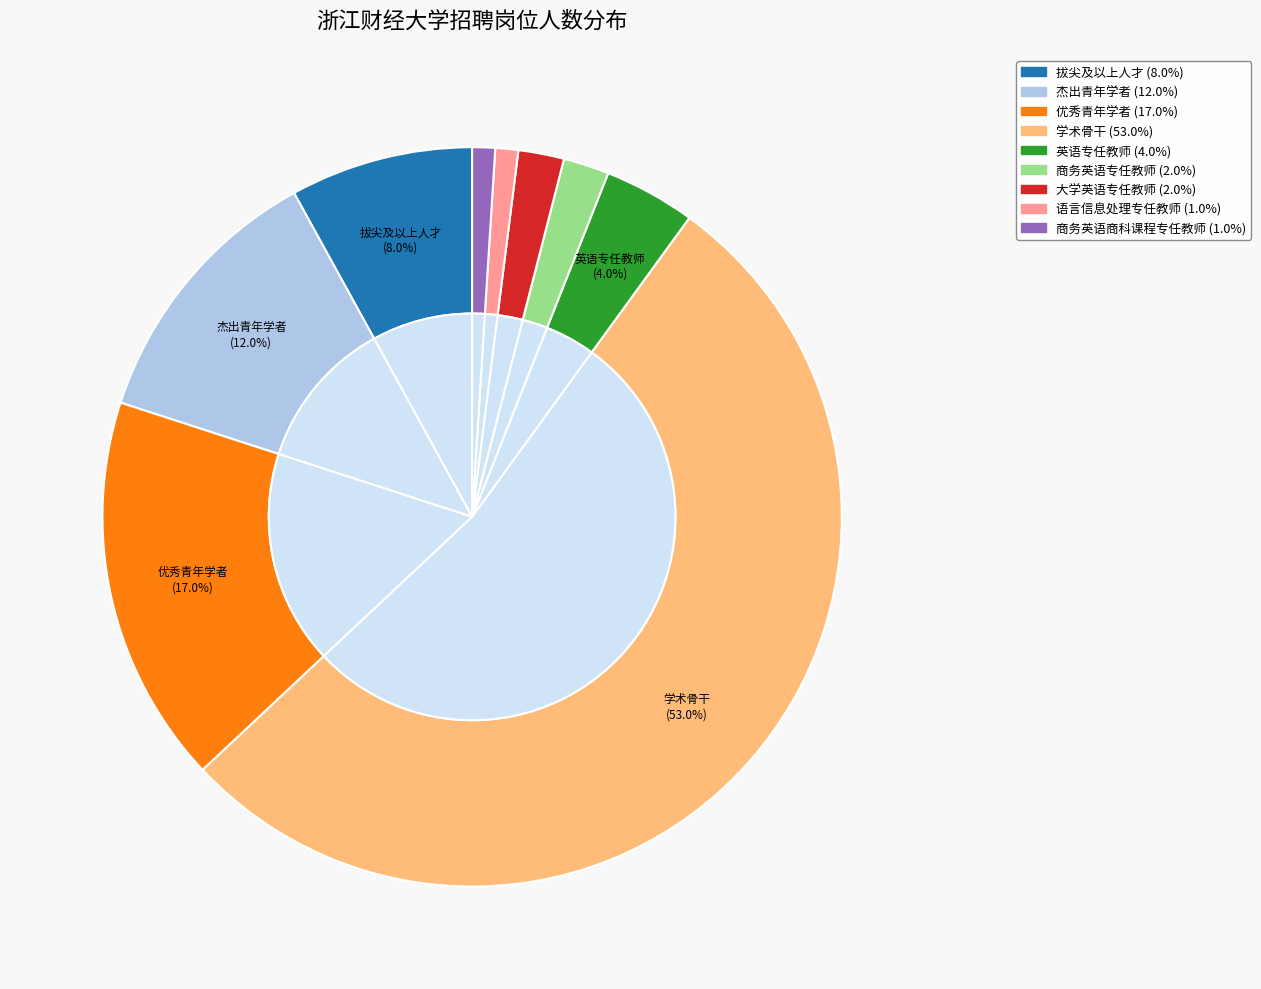

What is the total percentage of 英语专任教师 and 商务英语专任教师?

6.0%